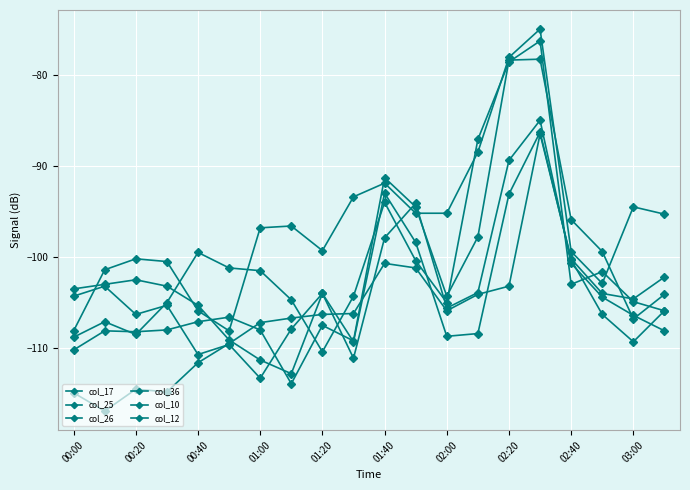

Which series has the largest total across all categories?

col_10